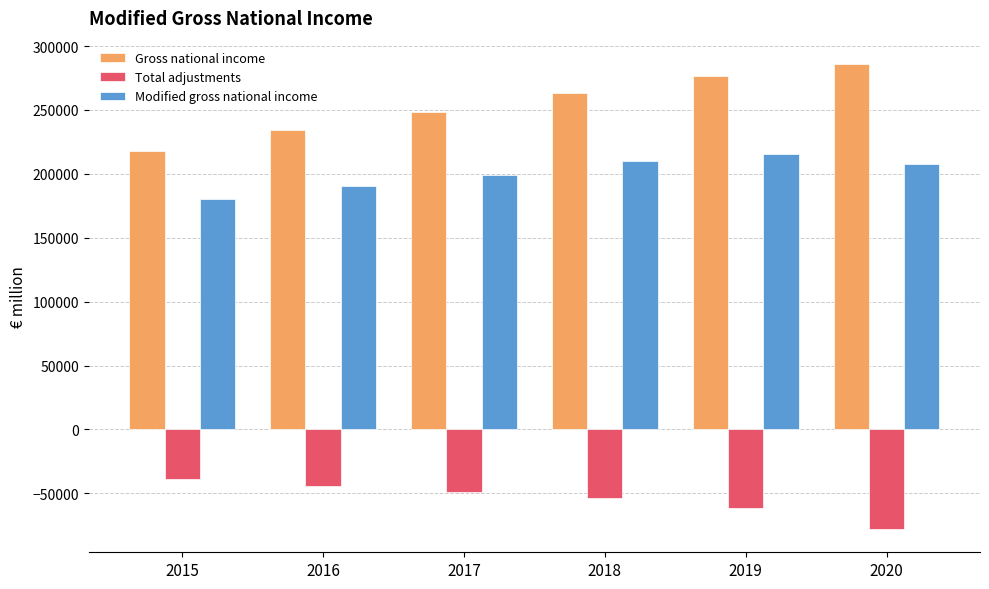

At which category does the chart reach its peak across all series?

2020